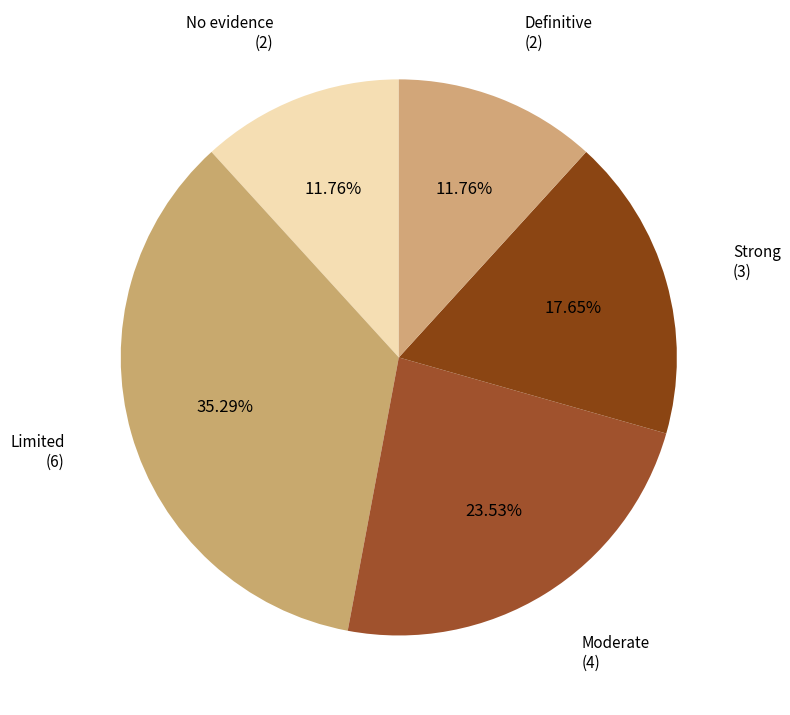

Rank the categories by value from highest to lowest.

Limited, Moderate, Strong, No evidence, Definitive